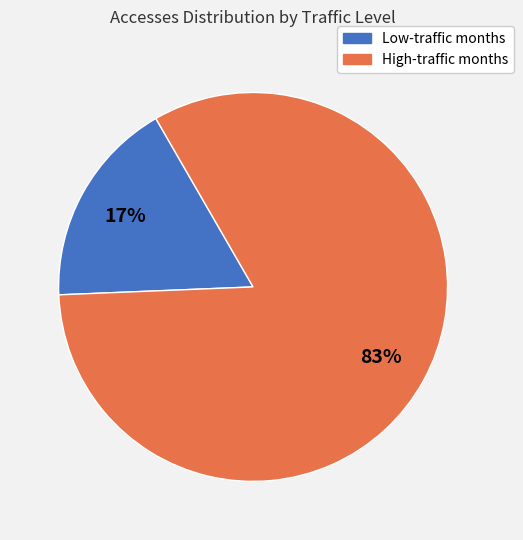

Is there a majority slice in this chart?

Yes